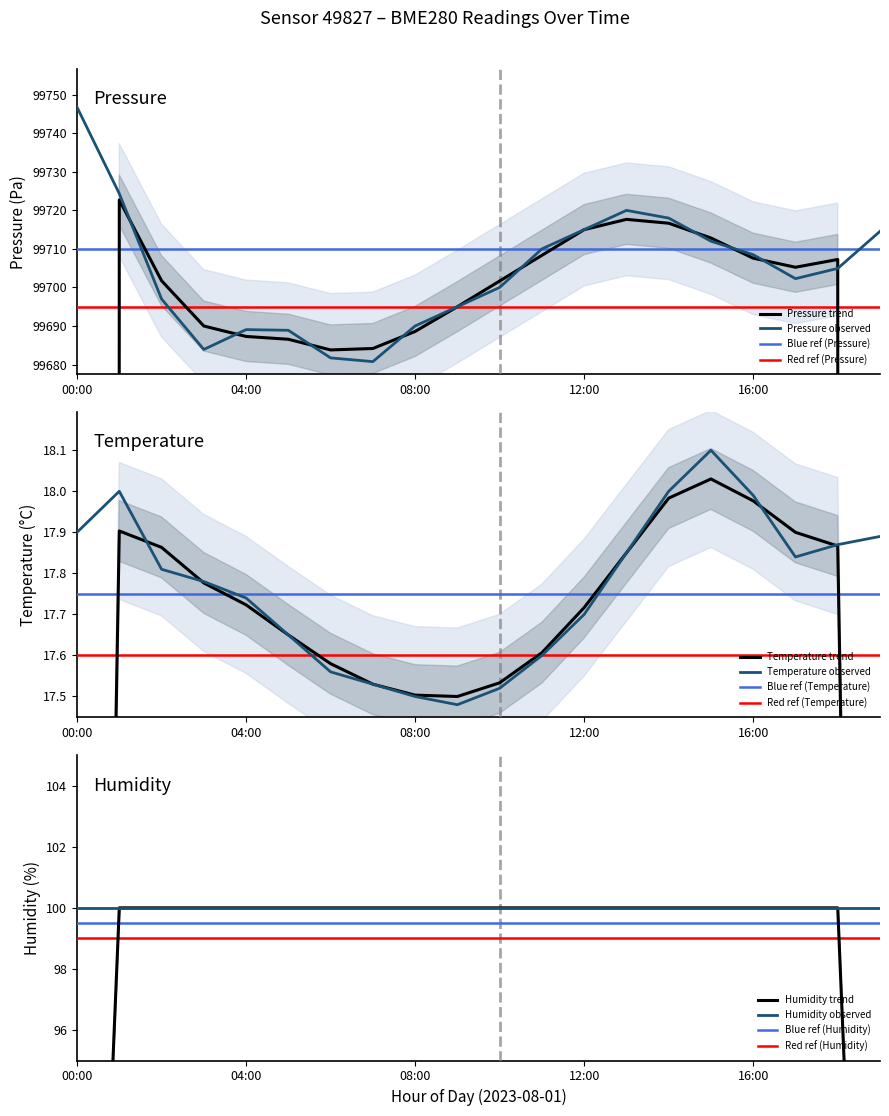

What is the label of the 13th point from the right?

07:00